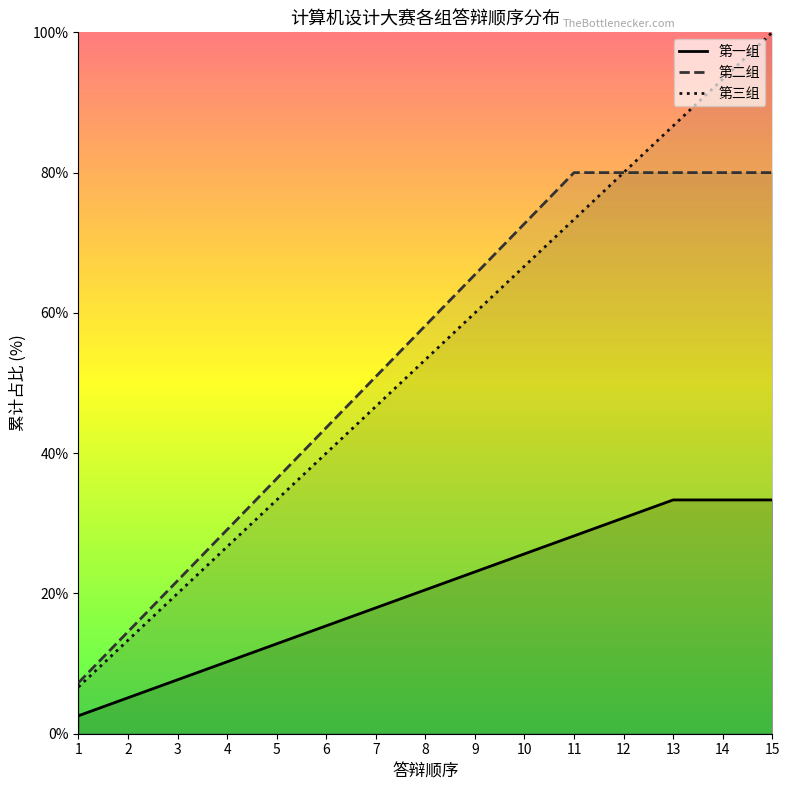

What is the difference between the maximum and second lowest values in the 第一组 series?

28.2